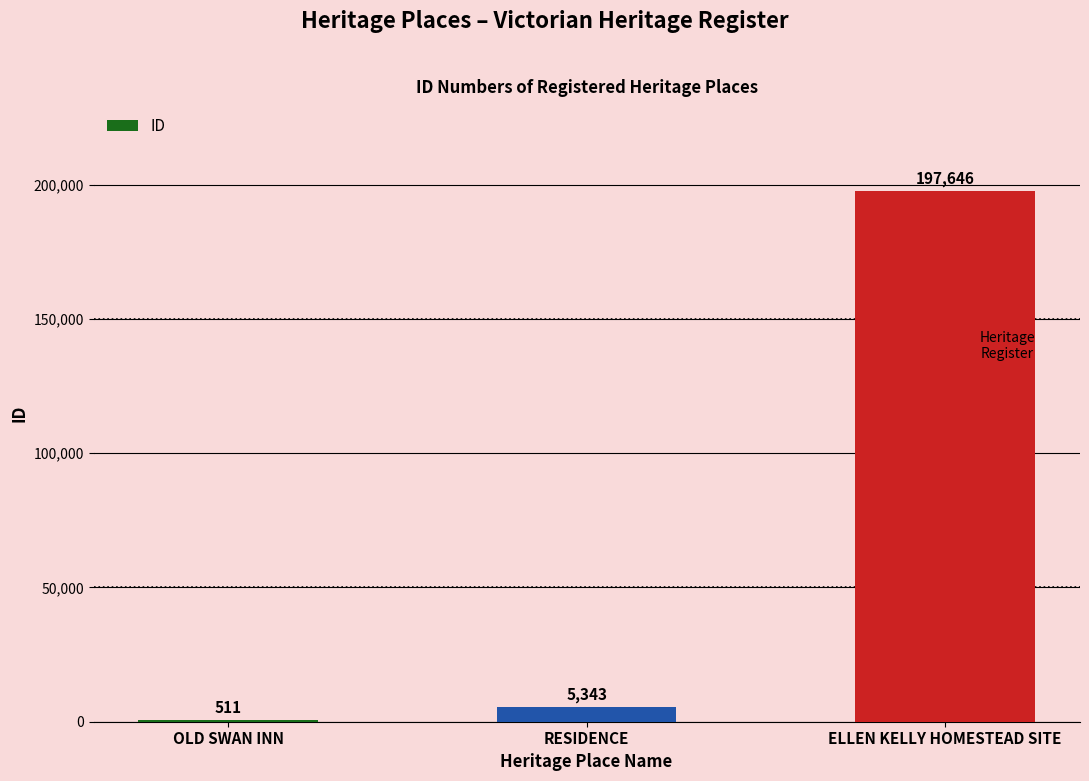

What is the sum of all values?

203500